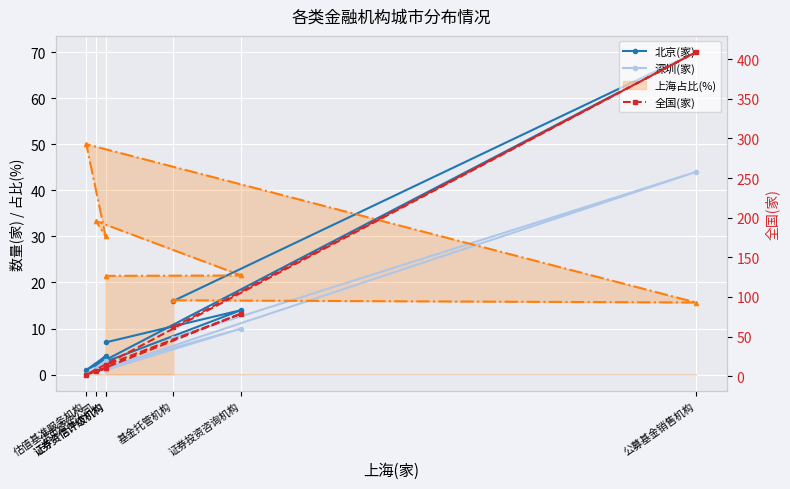

Between 证券投资咨询机构 and 货币经纪公司, which is larger?

证券投资咨询机构